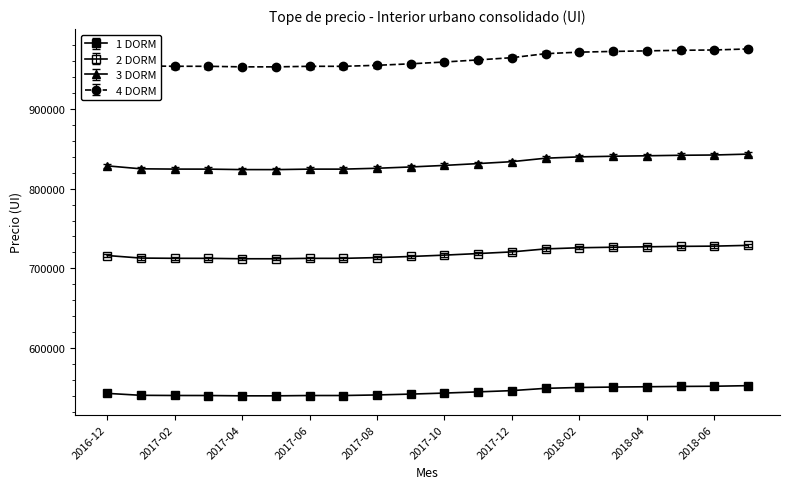

How many values in the 2 DORM series are below 716680?

10